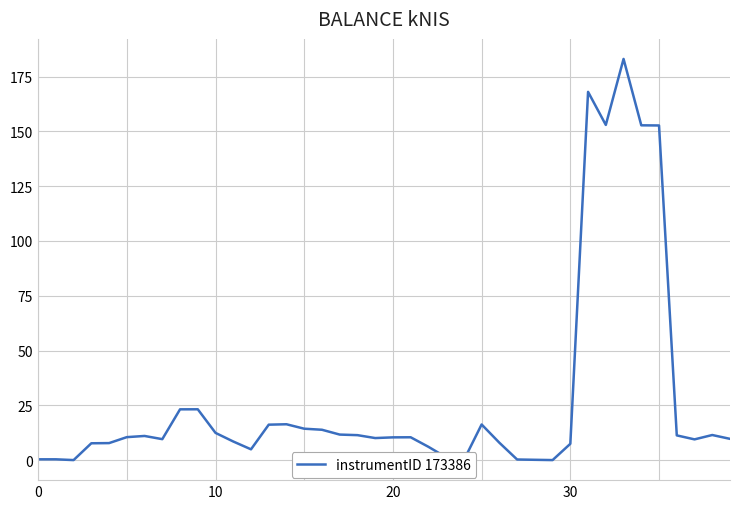

Between 0 and 16, which is larger?

16